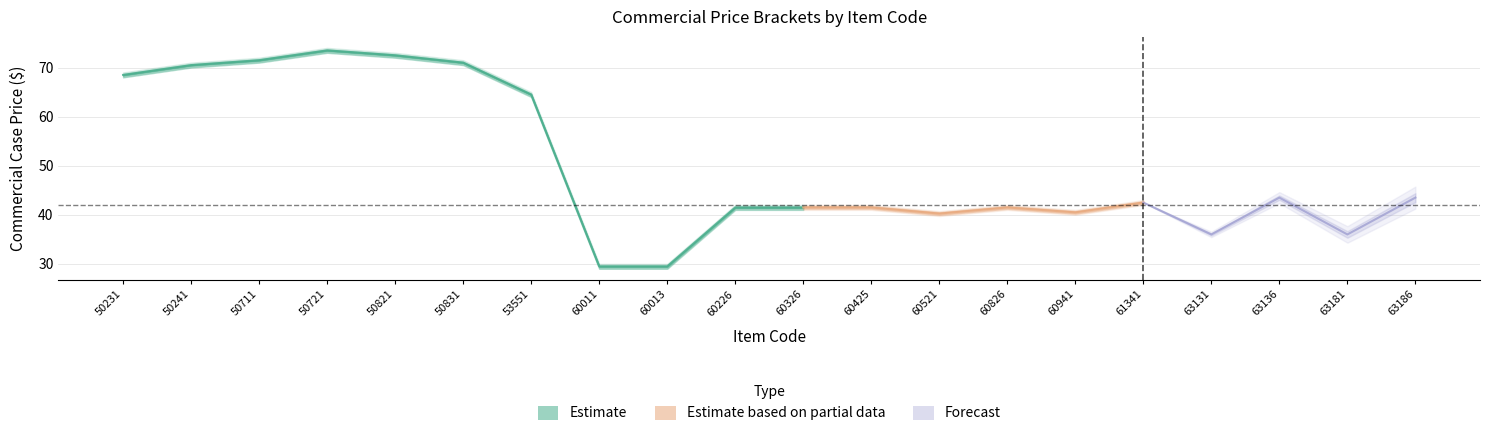

Where is the first local maximum for Commercial Price Bracket 2?

50721